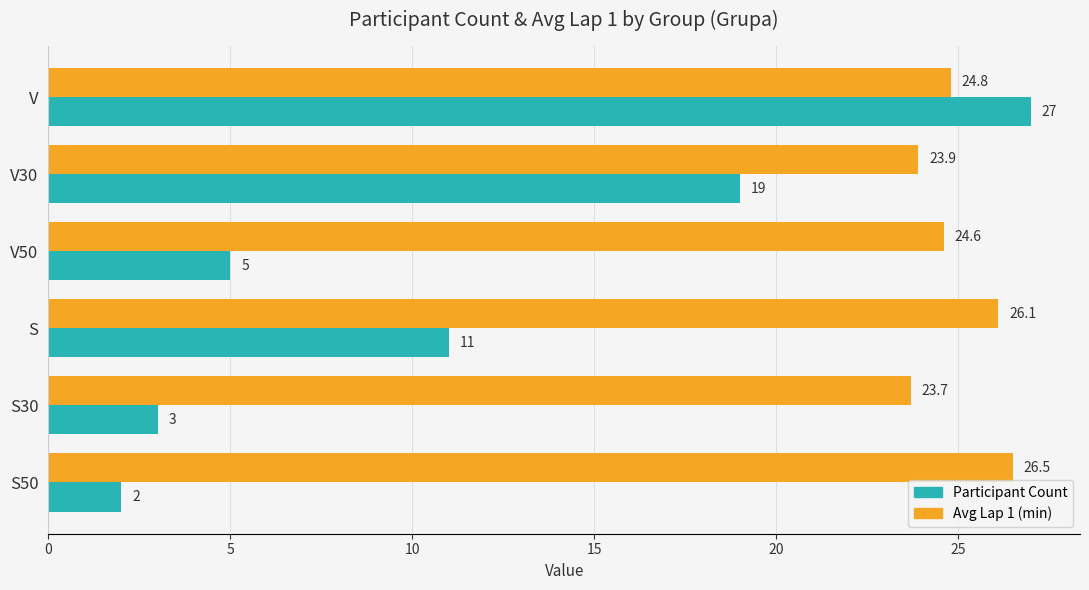

What is the minimum value shown in the chart?

2.0